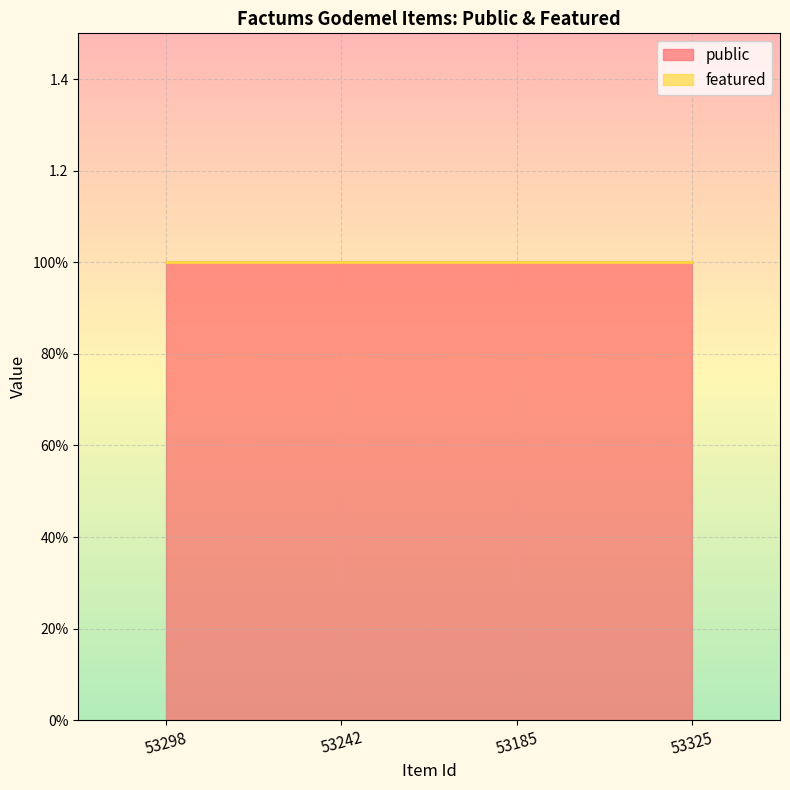

List the series in order of their overall mean, highest first.

public, featured